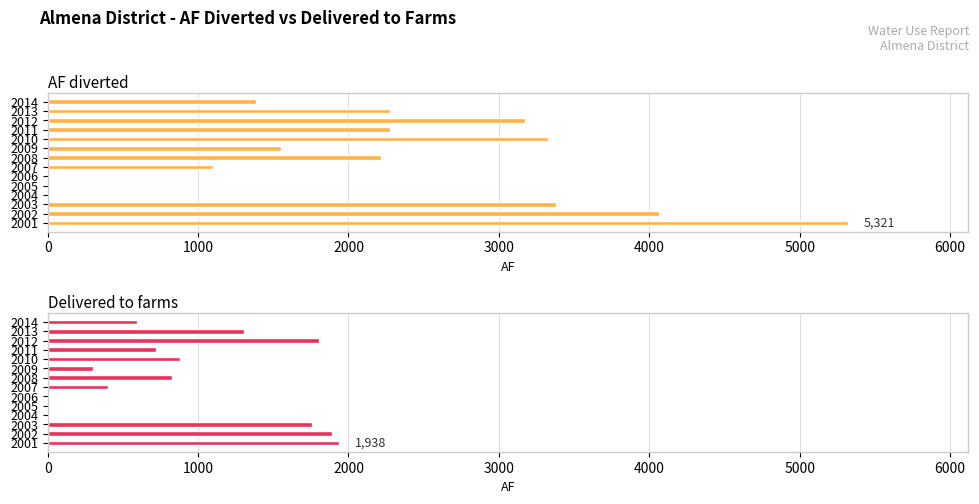

What is the highest value of the AF diverted series?

5321